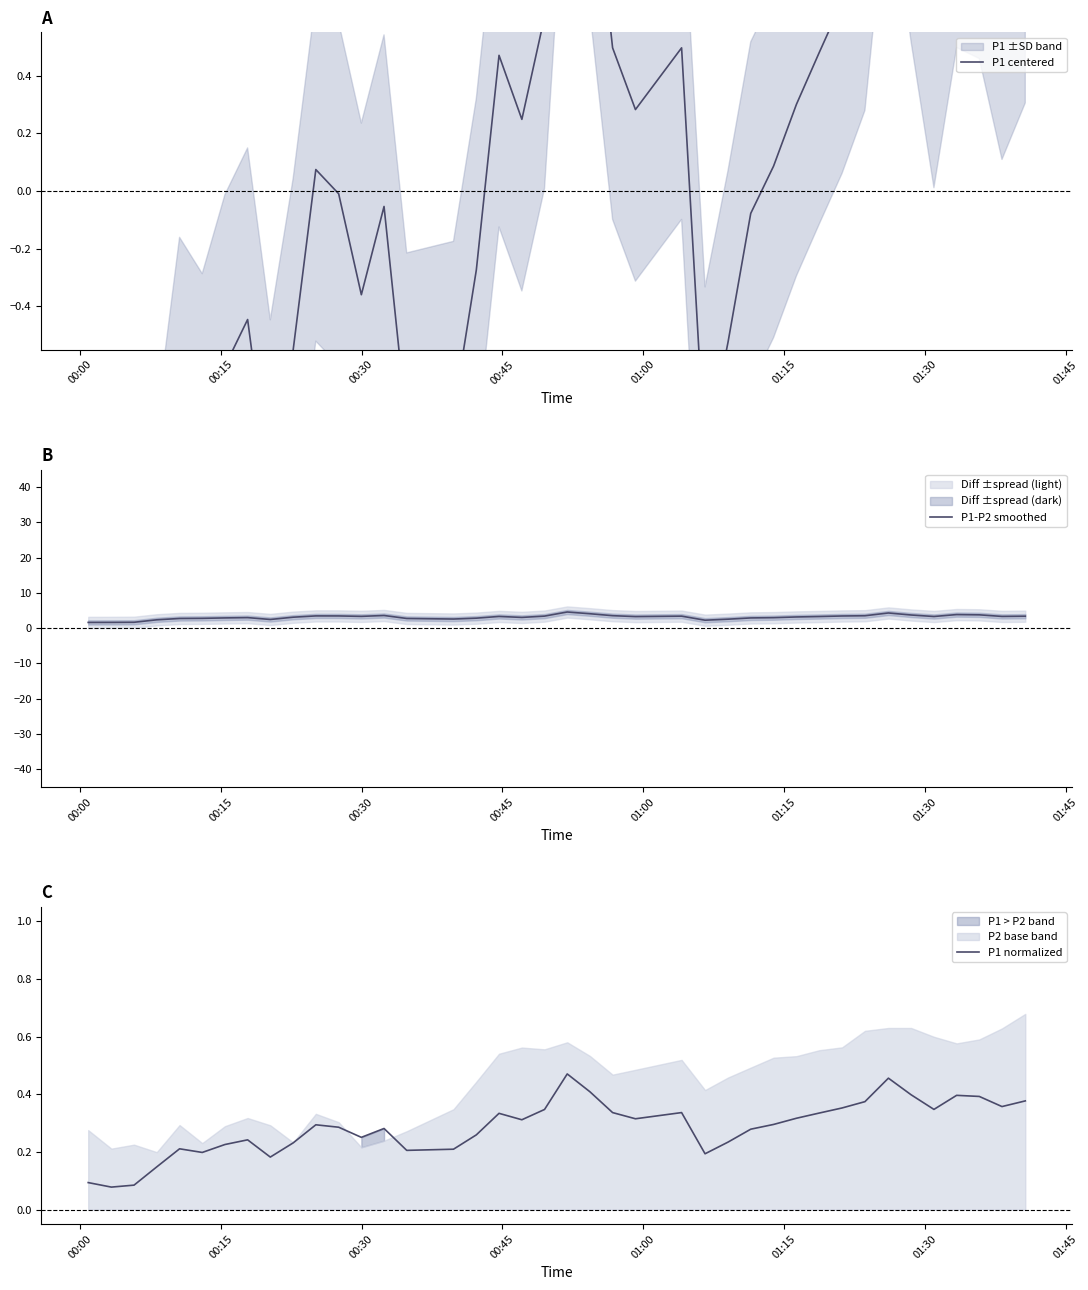

The P1 centered series shows 1.6 at 37. True or false?

False